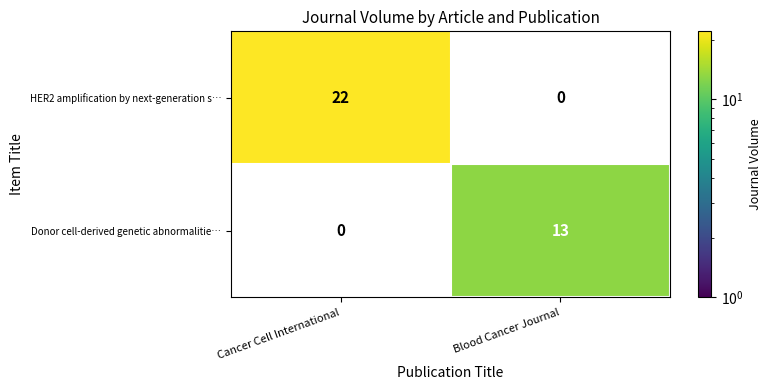

True or false: HER2 amplification by next-generation s… has a value of 37.4 at Cancer Cell International.

False